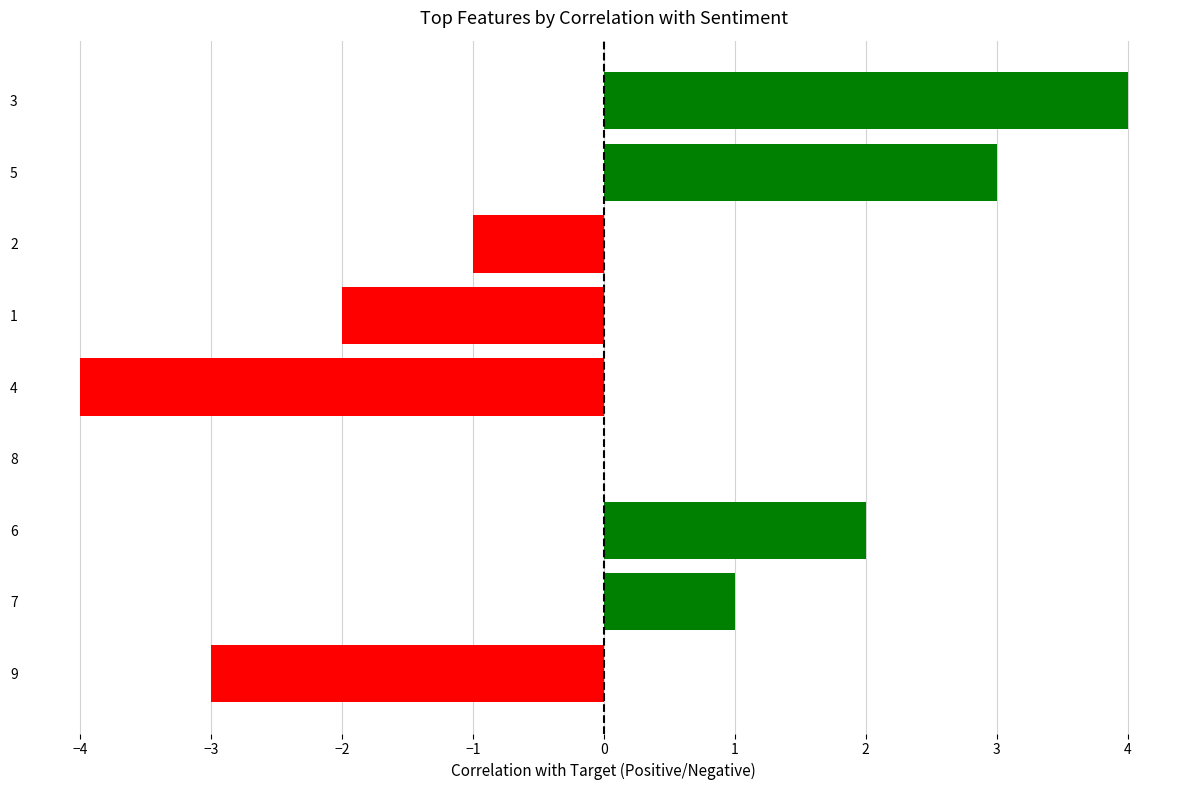

What is the sum of the values at 2 and 4?

-5